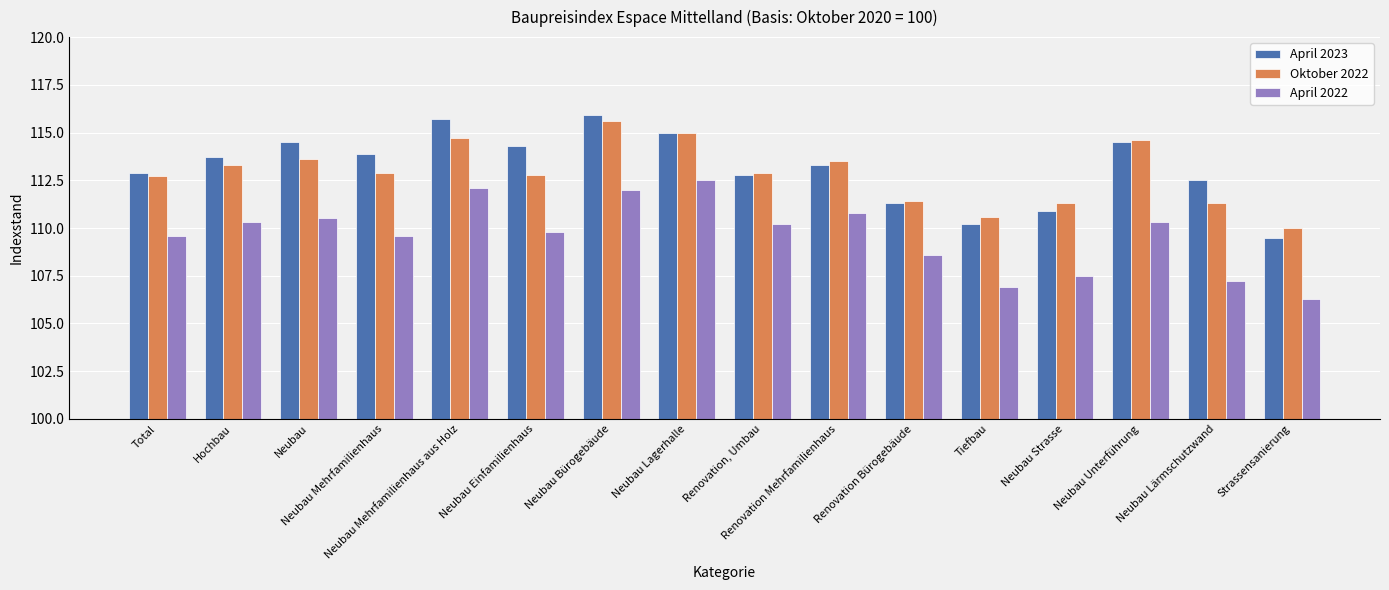

Does the chart contain any negative values?

No